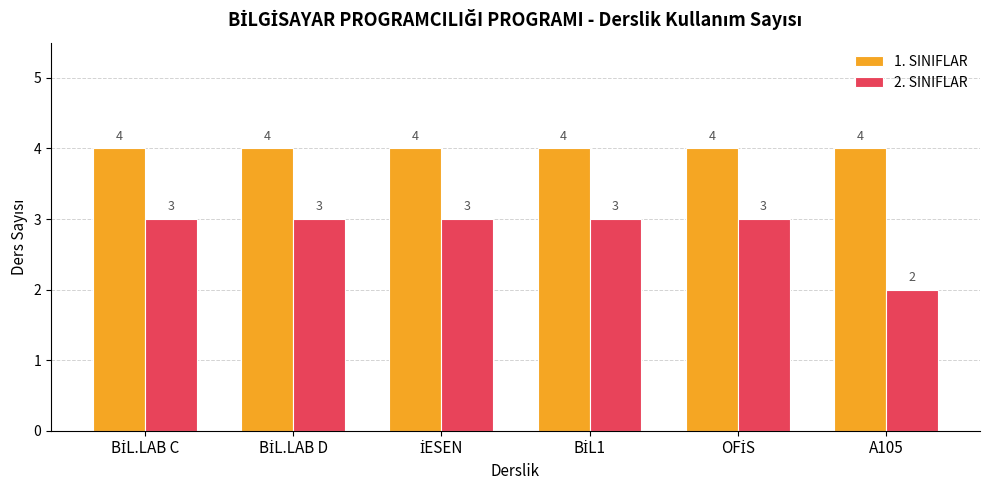

What are all the series names shown in the legend?

1. SINIFLAR, 2. SINIFLAR